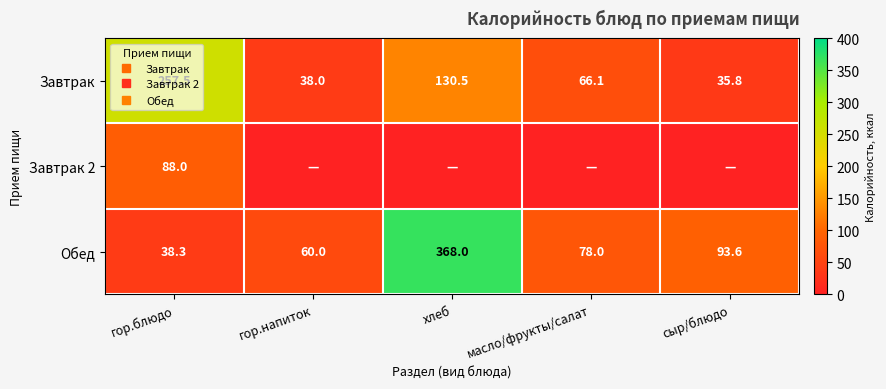

How many series are shown in this chart?

3